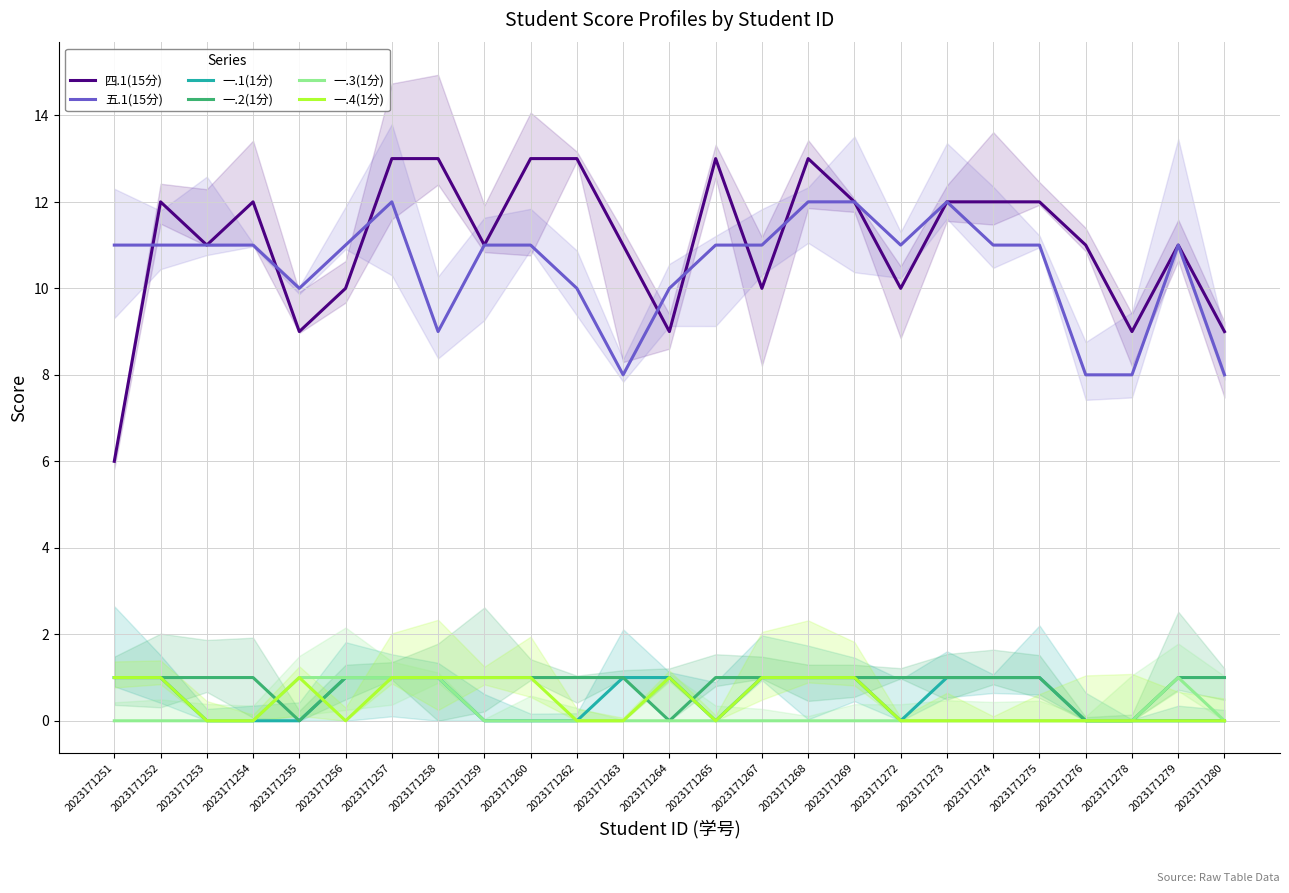

At which label does 一.4(1分) reach its minimum?

2023171253